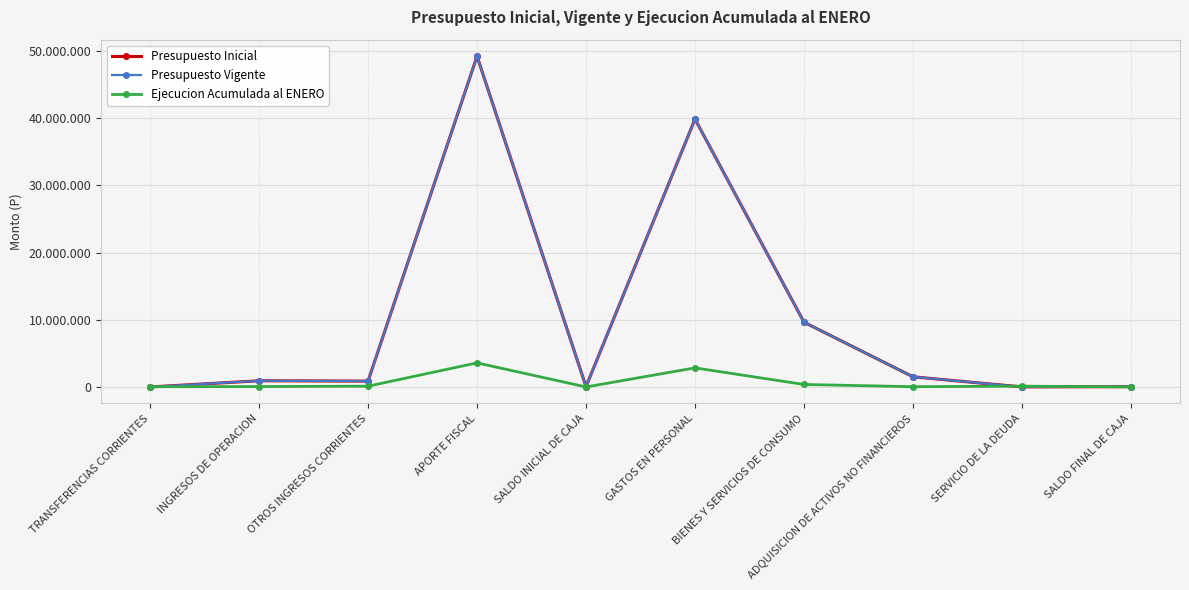

How many intersections are there between Presupuesto Vigente and Ejecucion Acumulada al ENERO?

3